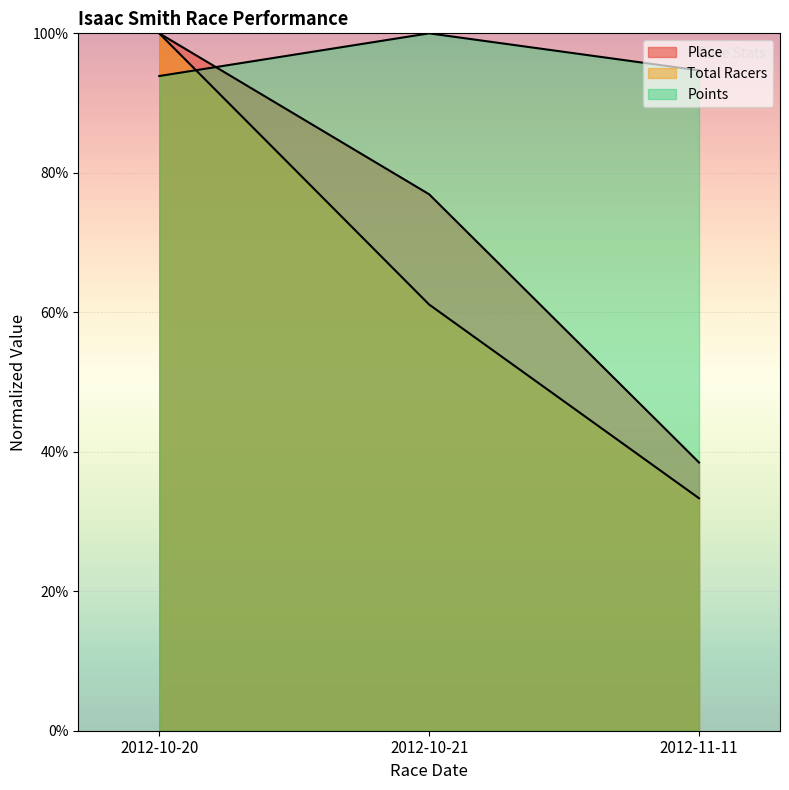

Is it true that Points equals 122.6 at 2012-10-20?

False